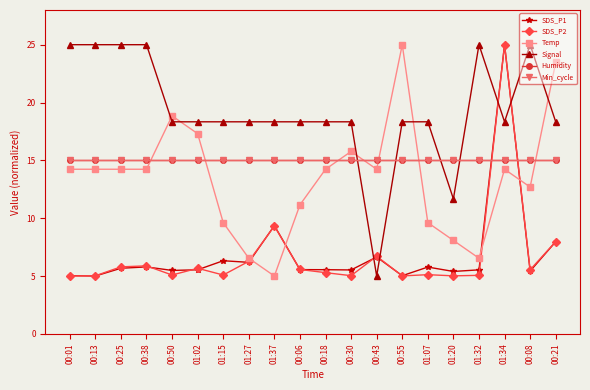

What is the total value across all series at 01:27?

67.3